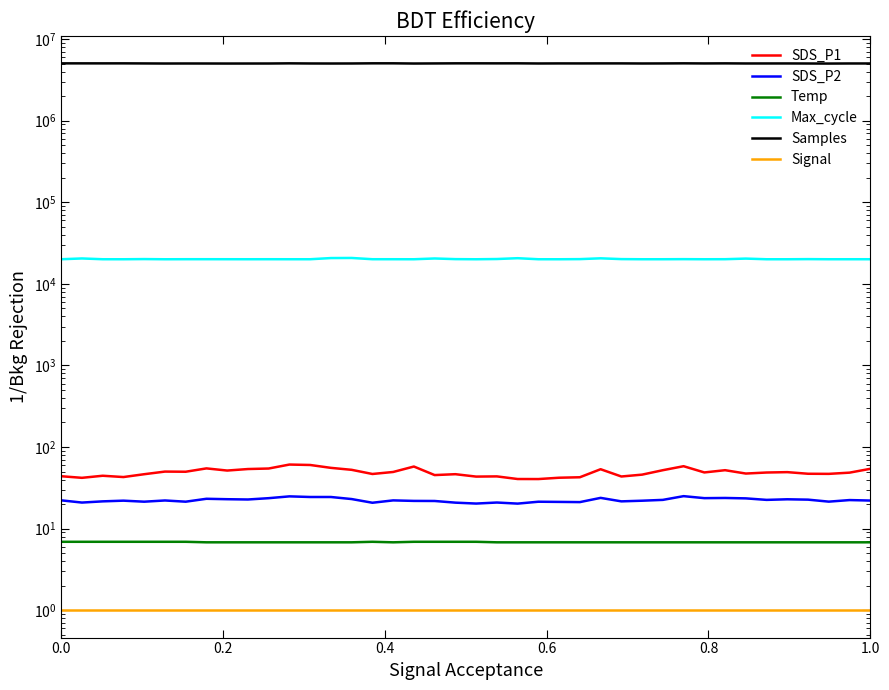

How many lines are shown in the chart?

6